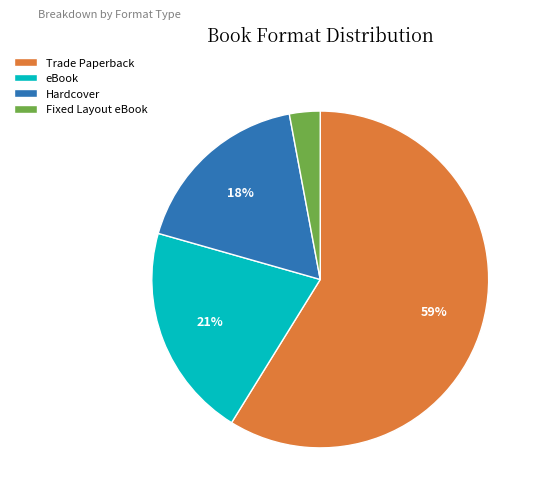

What is the smallest slice in the pie chart?

Fixed Layout eBook